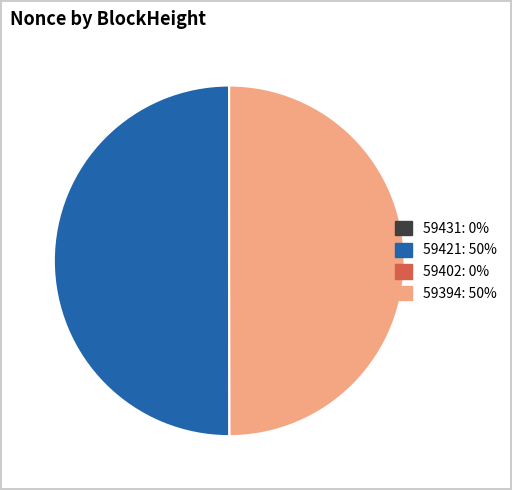

Do 59394 and 59421 together represent more than half of the pie?

Yes